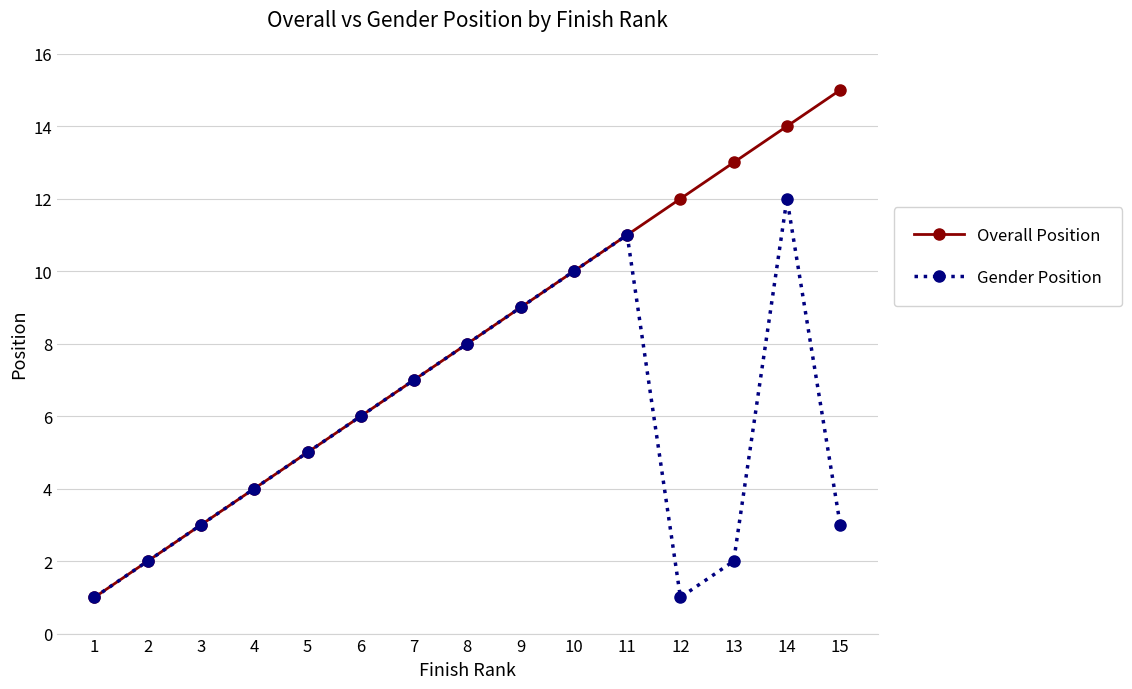

What is the difference between the maximum and minimum values in the Overall Position series?

14